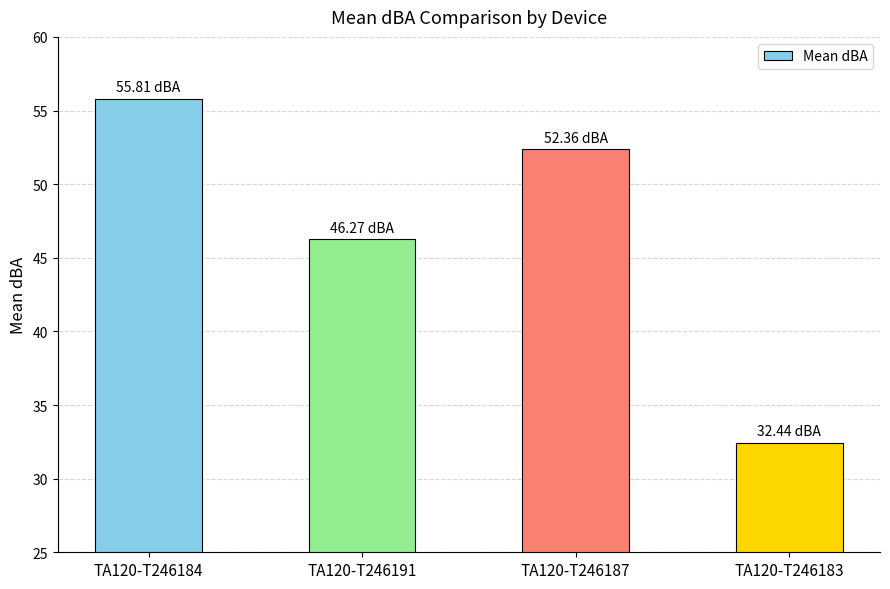

What is the ratio of the value at TA120-T246184 to the value at TA120-T246183?

1.7